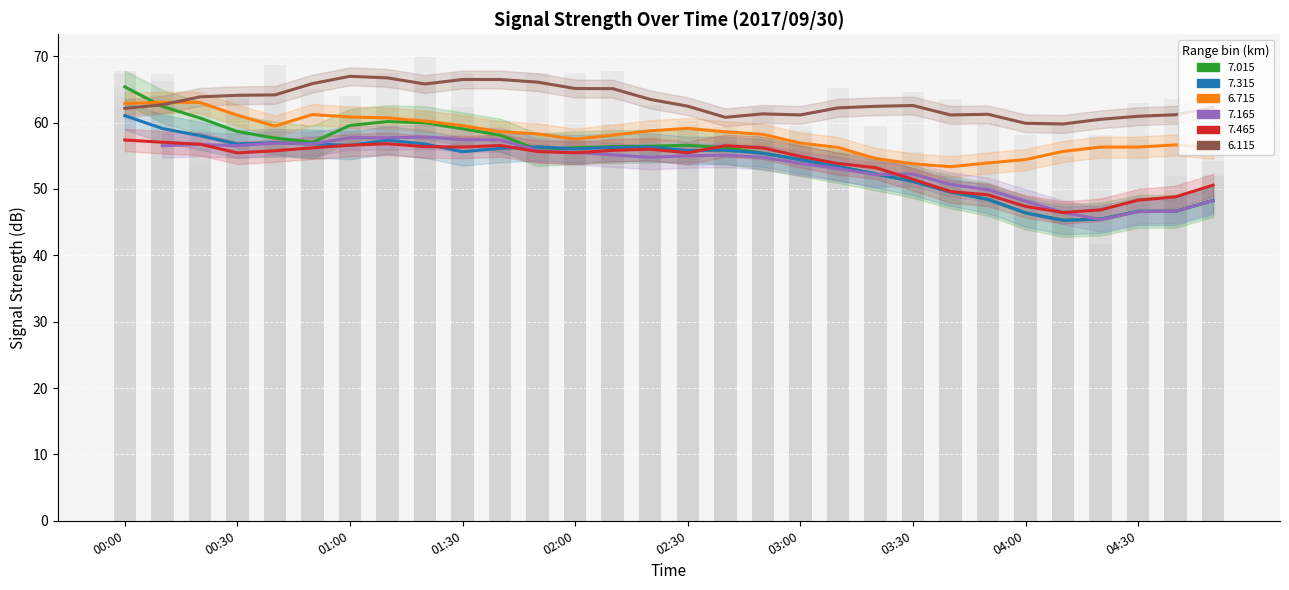

At which label is   6.115 closest to 63?

04:30